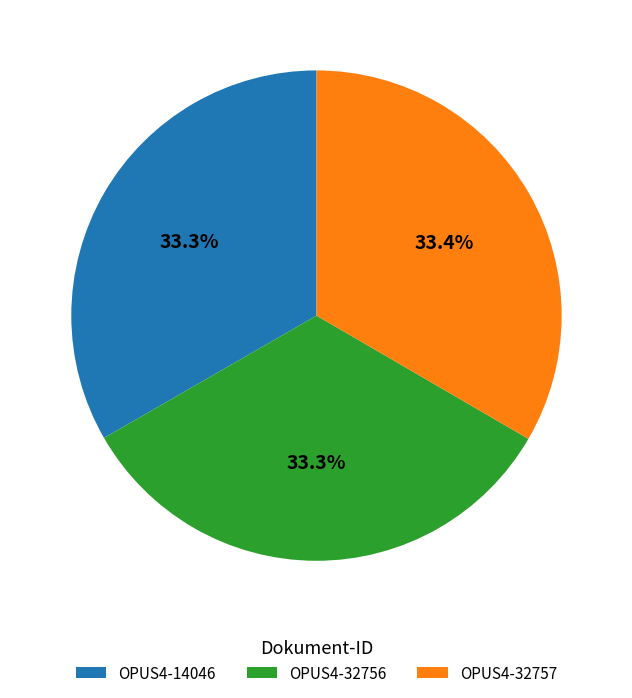

Combined, what portion of the pie is OPUS4-14046 and OPUS4-32756?

66.6%